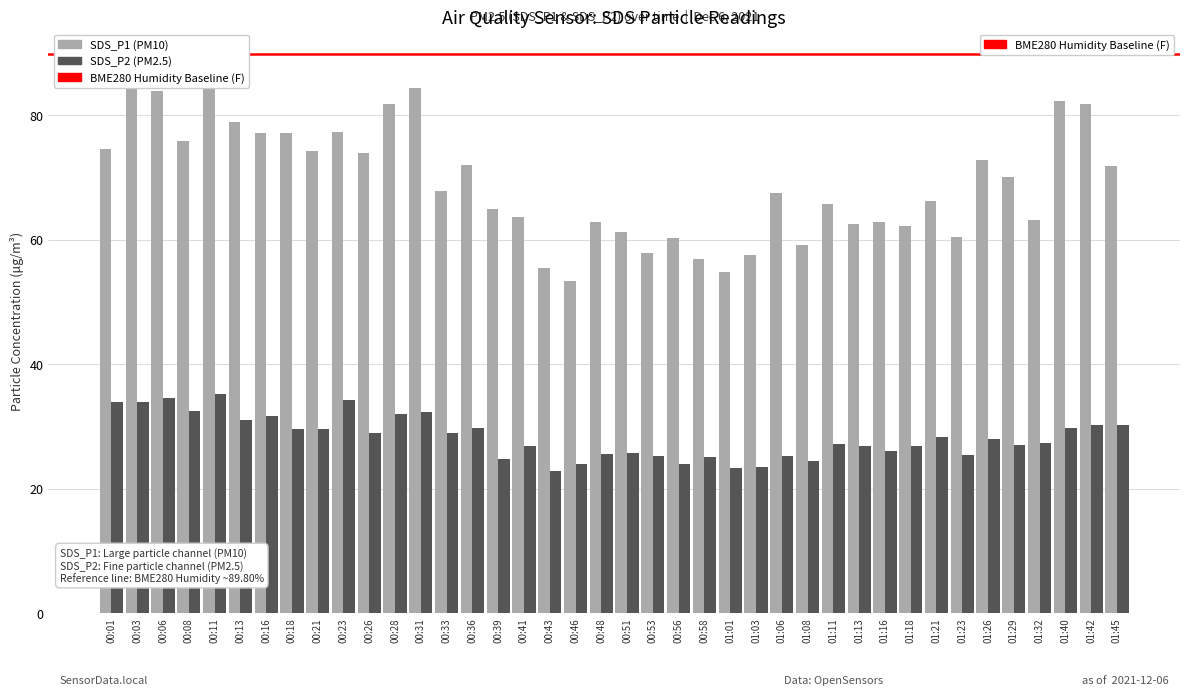

At how many categories does at least one series exceed 25?

40